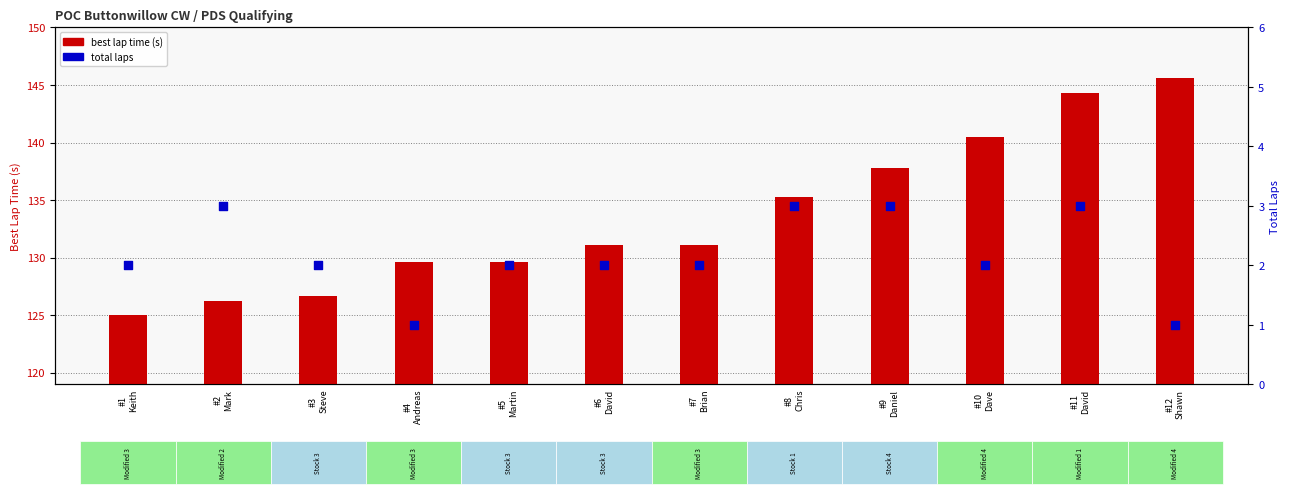

Which series contains the lowest Y value?

total laps